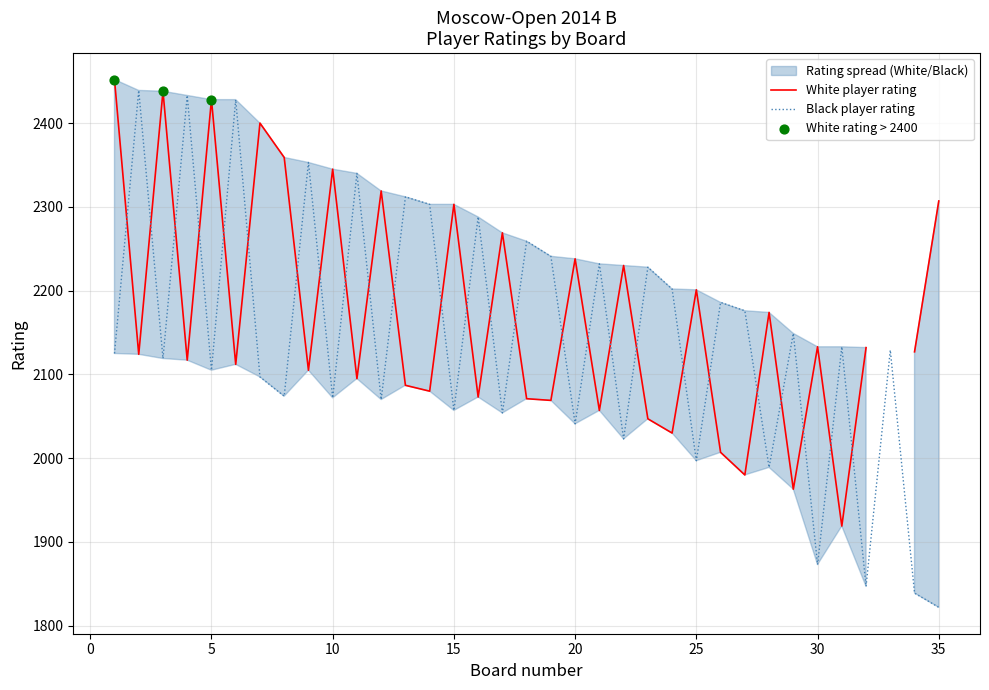

Approximately how many times larger is the value at 22 compared to 26?

0.9